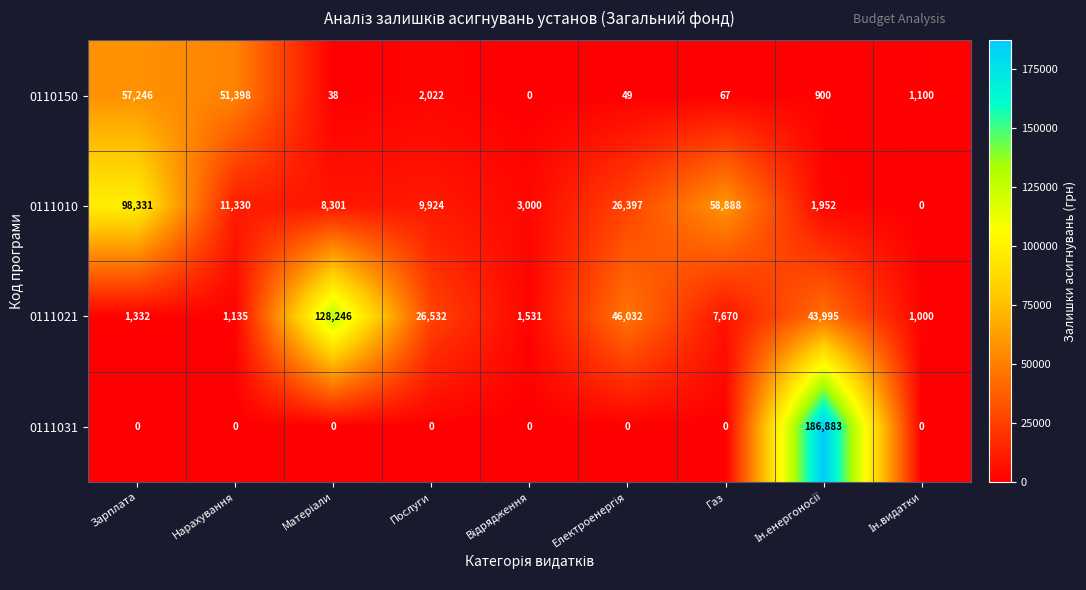

What is the sum of all 0110150 values?

112820